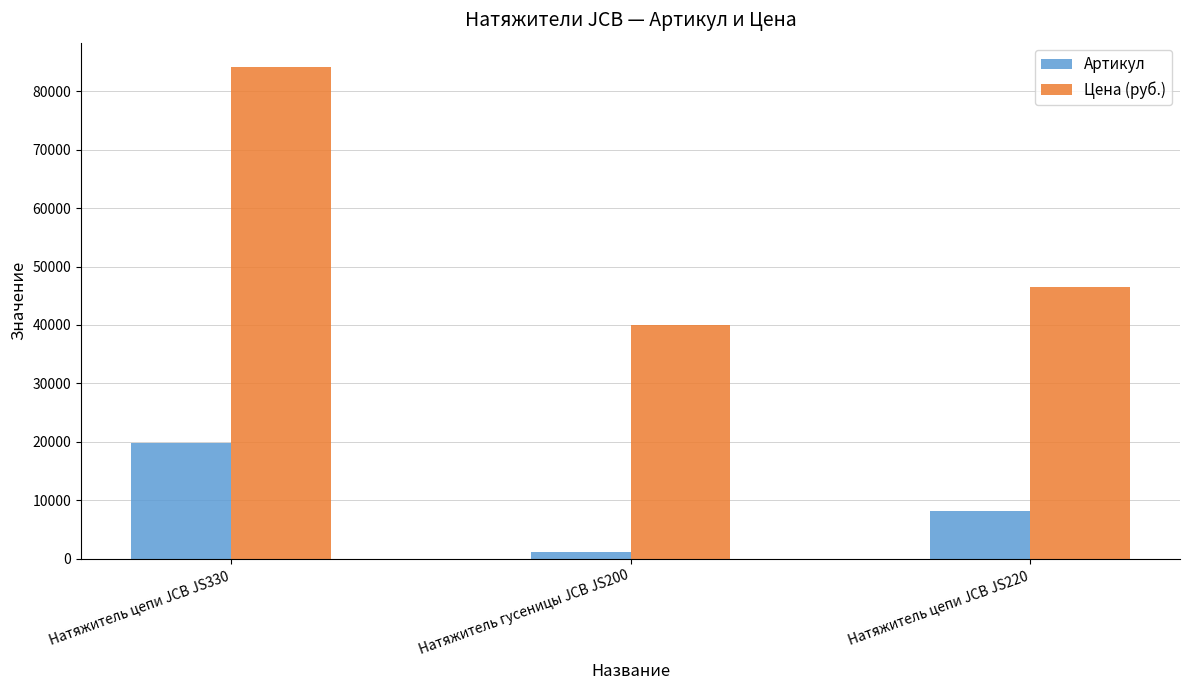

Reading left to right, extract all data points from this chart.

Артикул: 19825	1148	8090
Цена (руб.): 84100	40000	46500